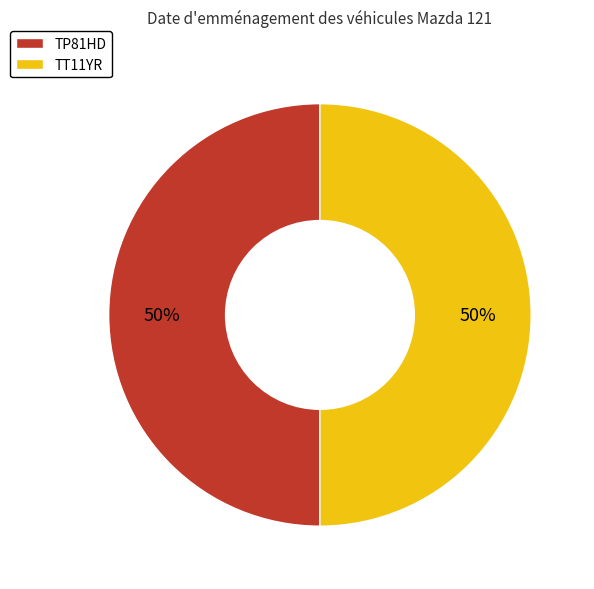

What is the ratio of the value at TT11YR to the value at TP81HD?

1.0